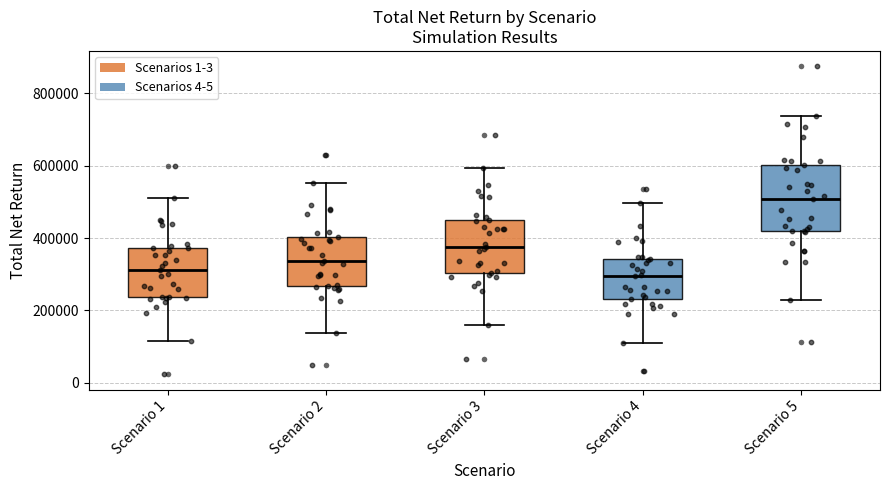

Where is the upper edge of the box for Scenario 3 on the y-axis? The values are not printed on the chart, so give them approximately, as read against the axis.

440000